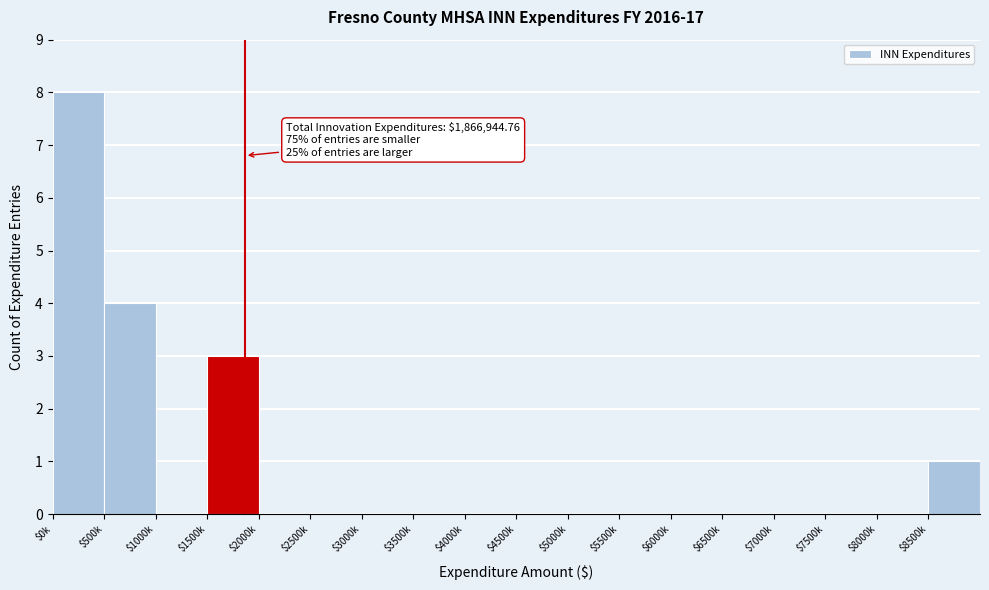

Which label corresponds to the largest value in the chart?

$0k